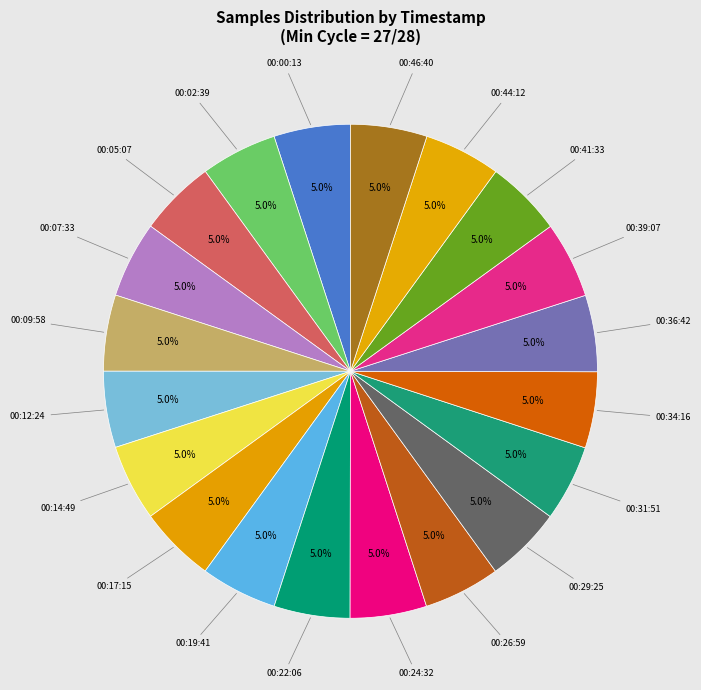

Is there any slice that represents more than half of the pie?

No